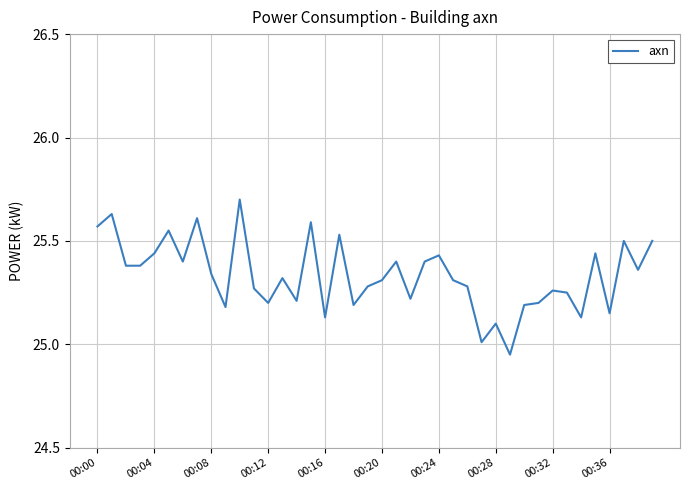

True or false: there are more than 1 points higher than both neighbors.

True